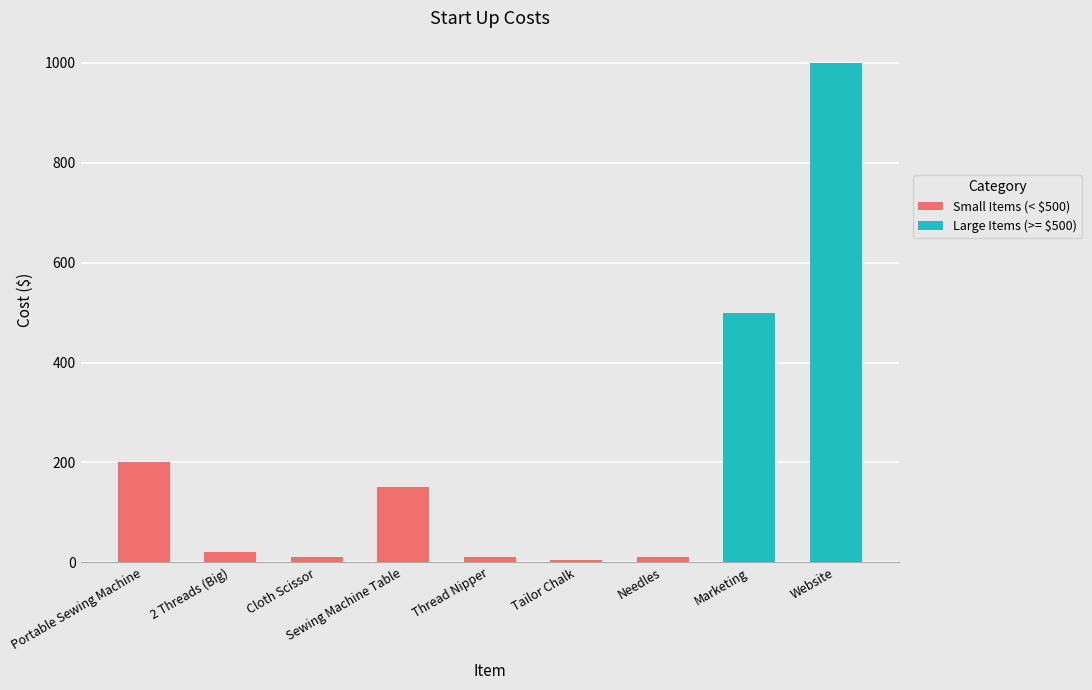

Reading left to right, what are all the values shown in this chart?

200	20	10	150	10	5	10	500	1000